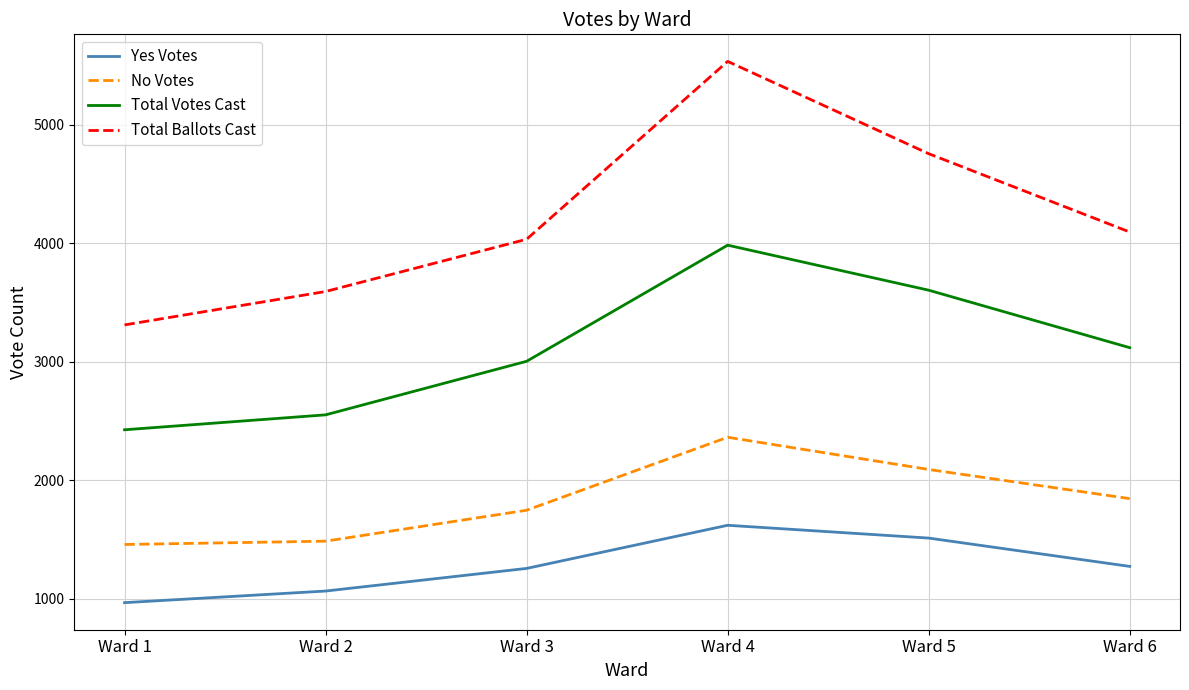

What is the minimum value shown in the chart?

968